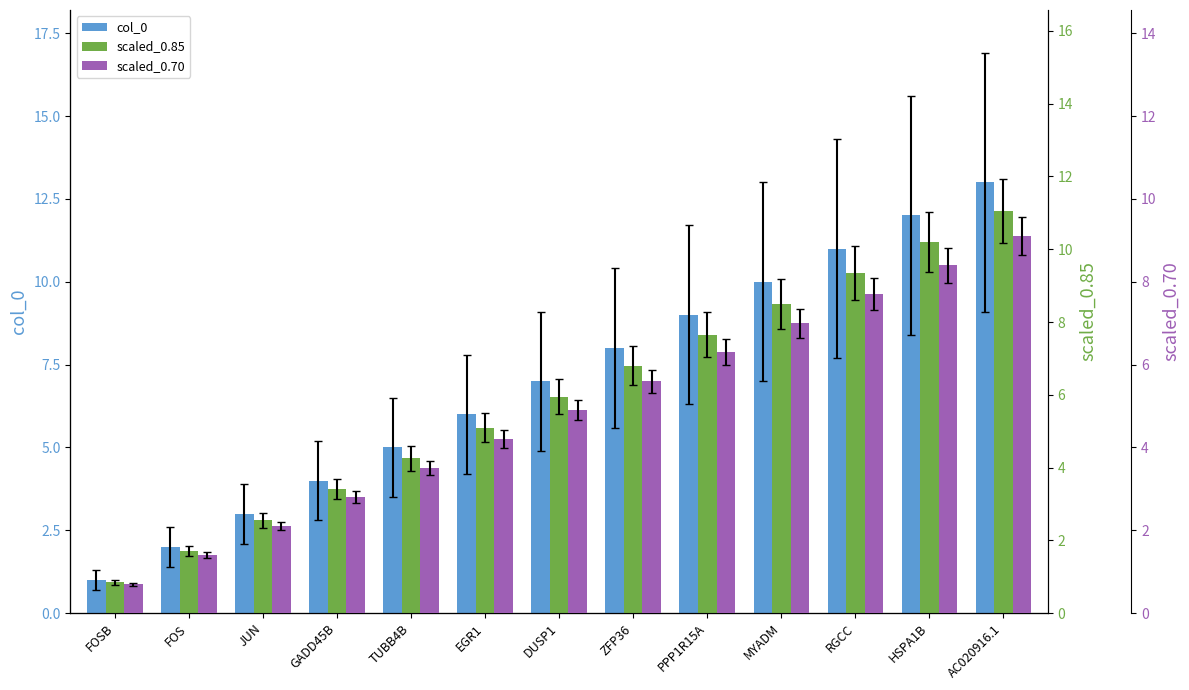

True or false: scaled_0.85 has a value of 0.8 at FOSB.

True